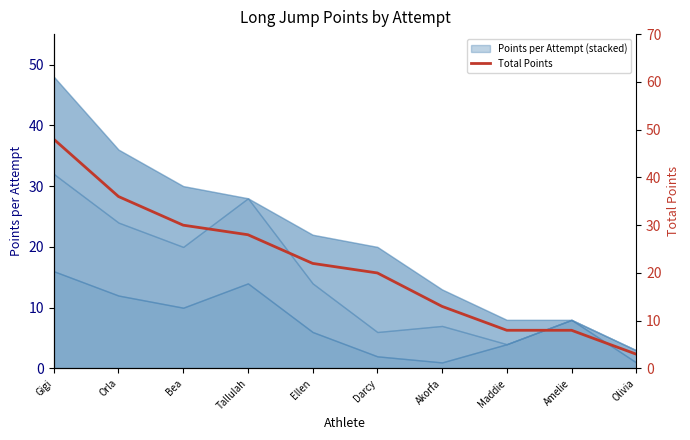

What is the difference between the maximum and minimum values?

45